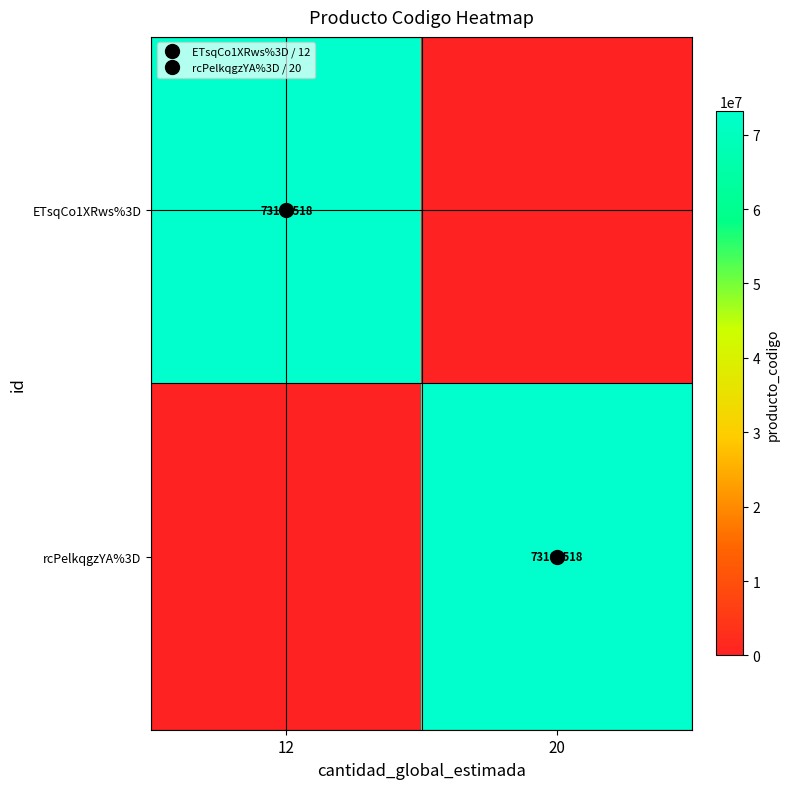

At which label does rcPelkqgzYA%3D reach its minimum?

12